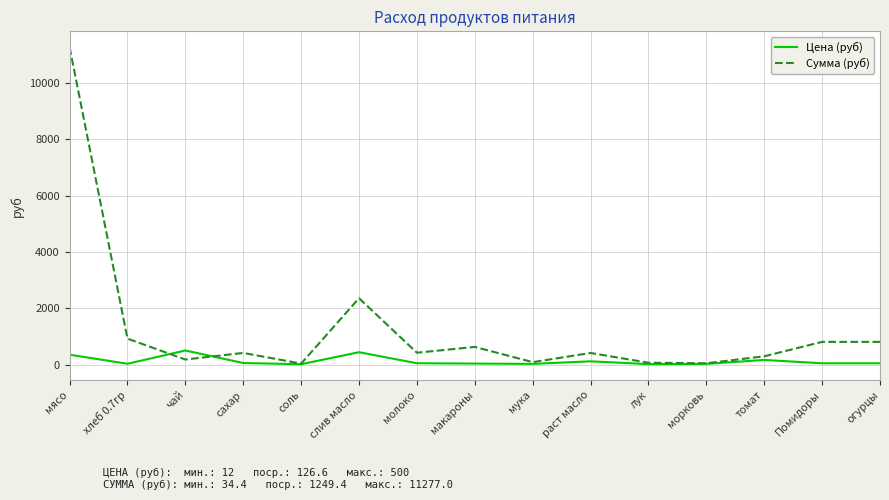

Is it true that Цена (руб) equals 350.0 at мясо?

True